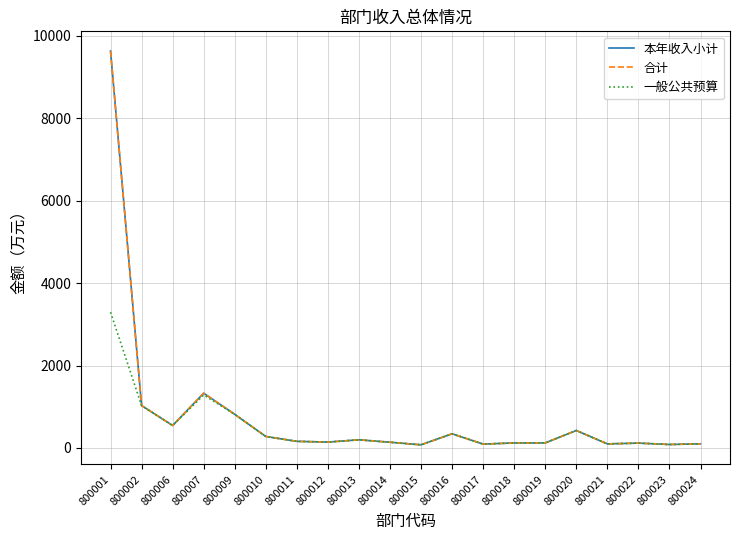

True or false: 一般公共预算 and 本年收入小计 intersect in this chart.

False